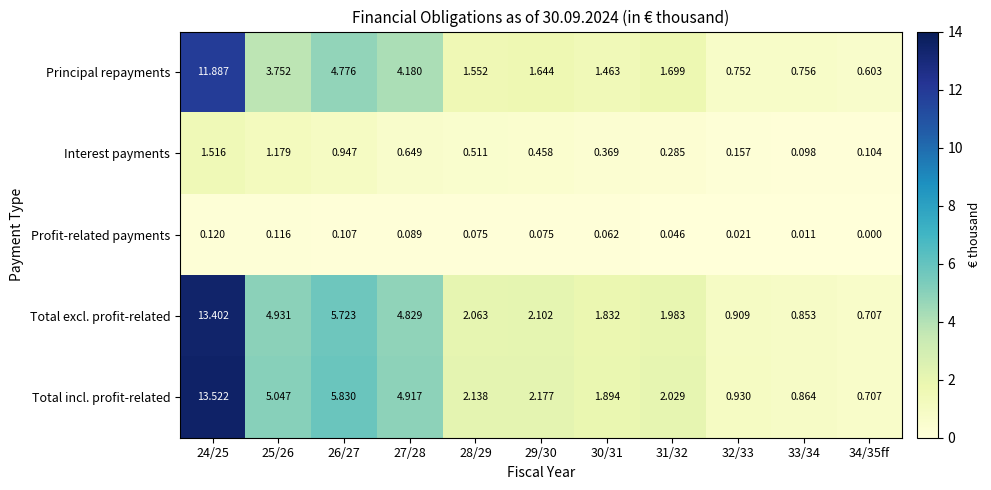

List the series in order of their peak value, lowest first.

Profit-related payments, Interest payments, Principal repayments, Total excl. profit-related, Total incl. profit-related